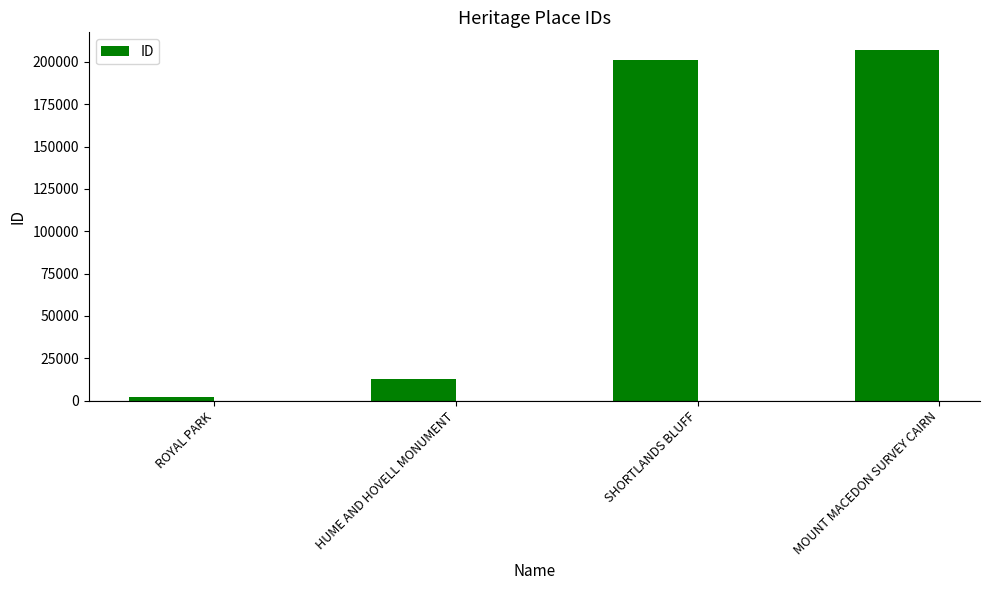

What is the change in value from SHORTLANDS BLUFF to MOUNT MACEDON SURVEY CAIRN?

+6089